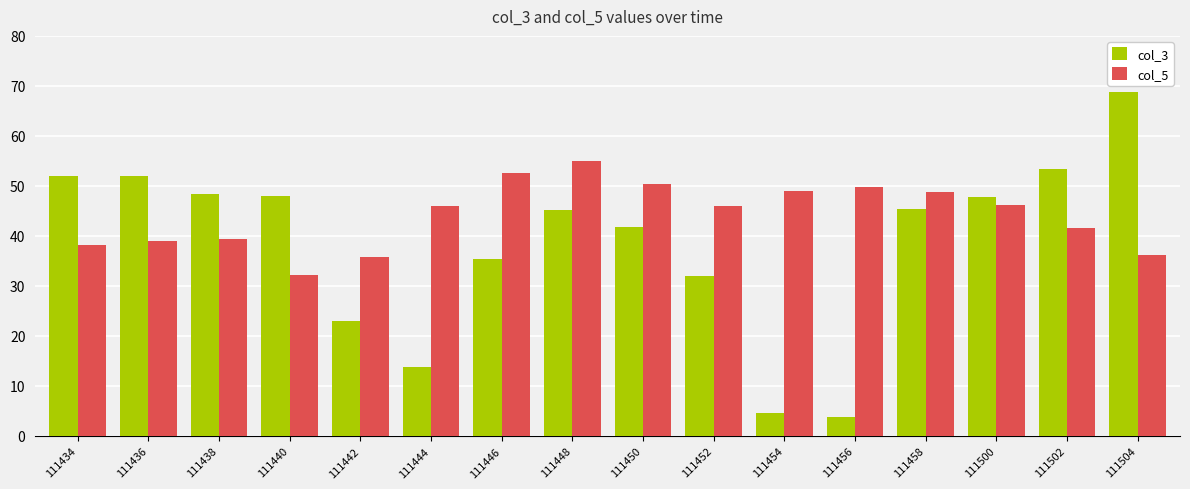

The col_3 series shows 37.4 at 111442. True or false?

False